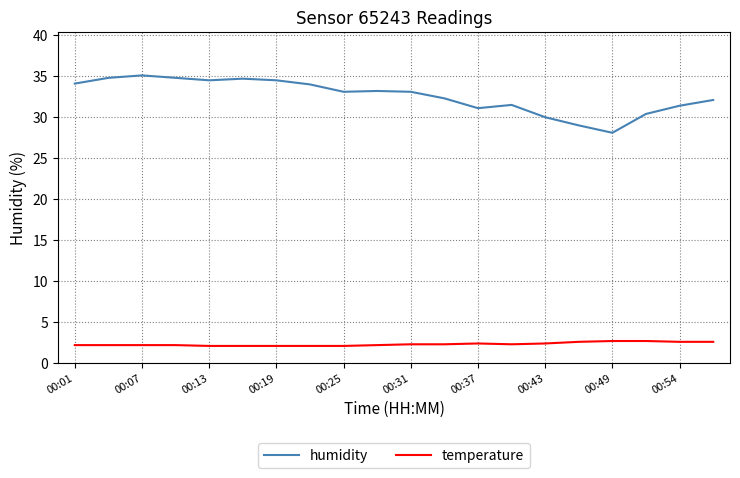

At how many categories does at least one series exceed 10?

20